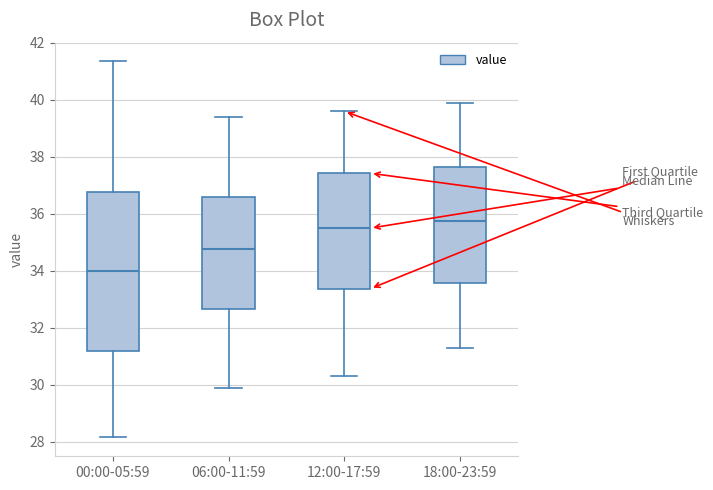

Which box's median line is the lowest?

00:00-05:59